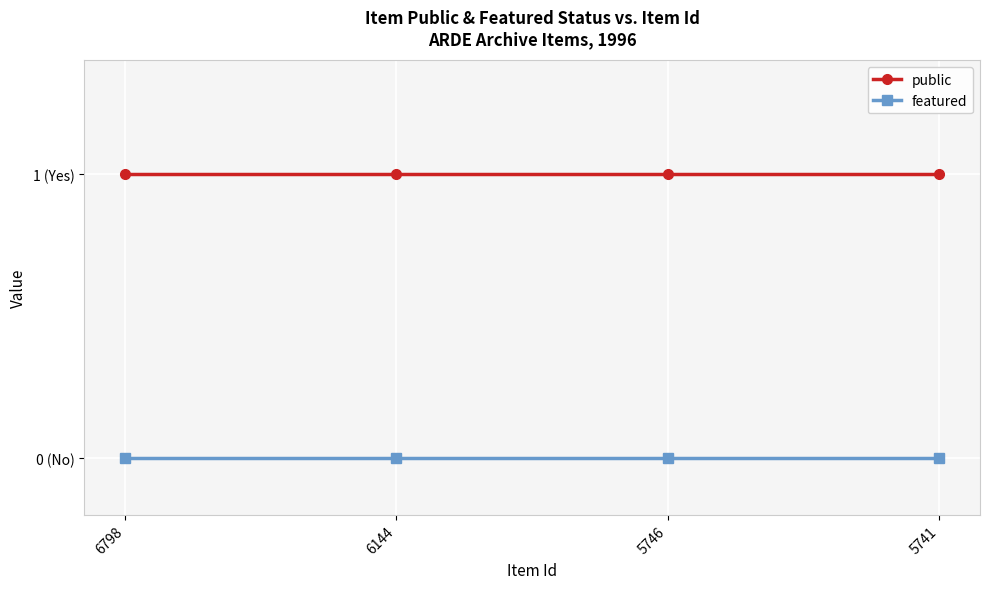

True or false: featured and public intersect in this chart.

False